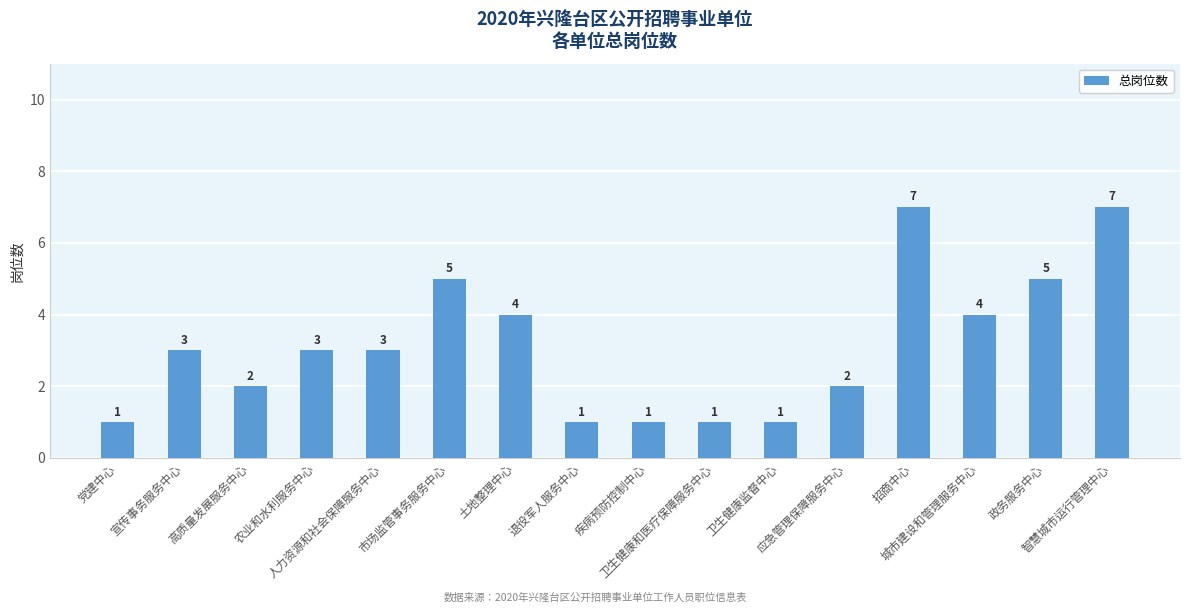

What is the difference between the maximum and minimum values?

6